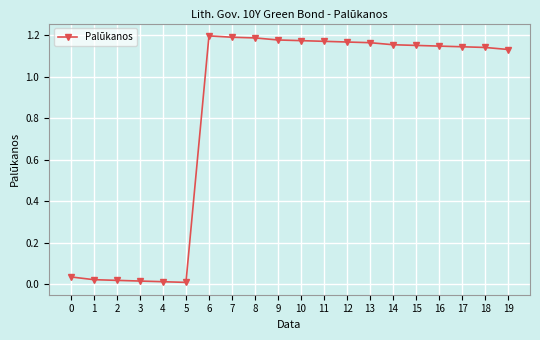

True or false: there are more than 0 points higher than both neighbors.

True